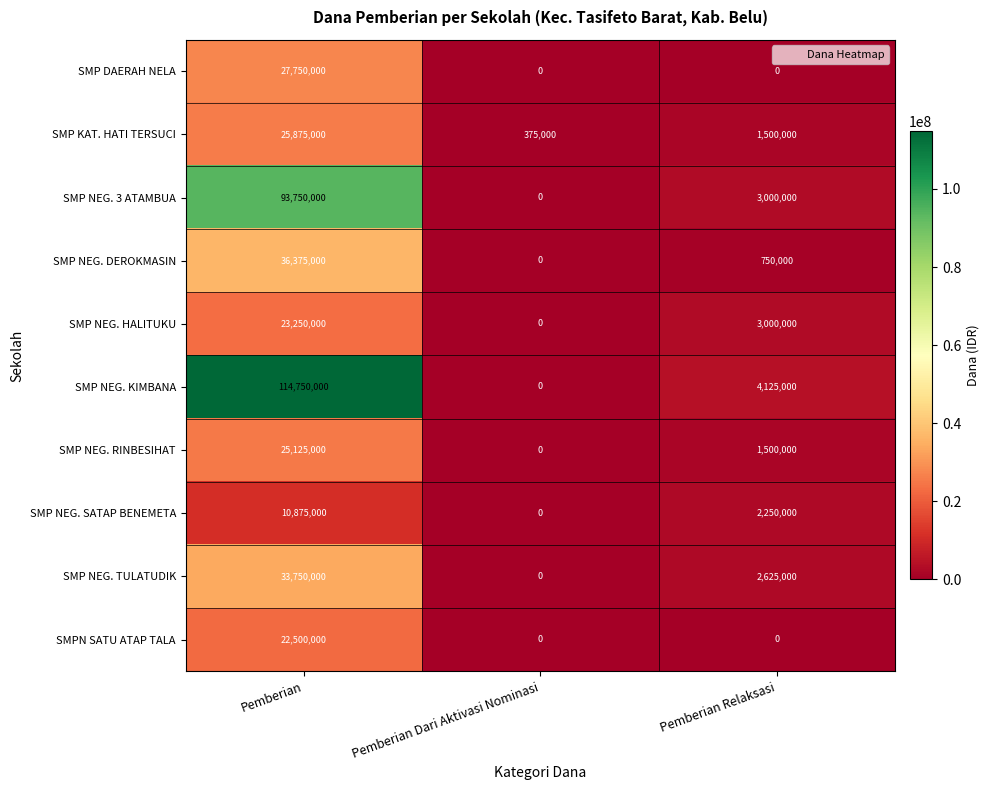

How many categories are shown in the chart?

3